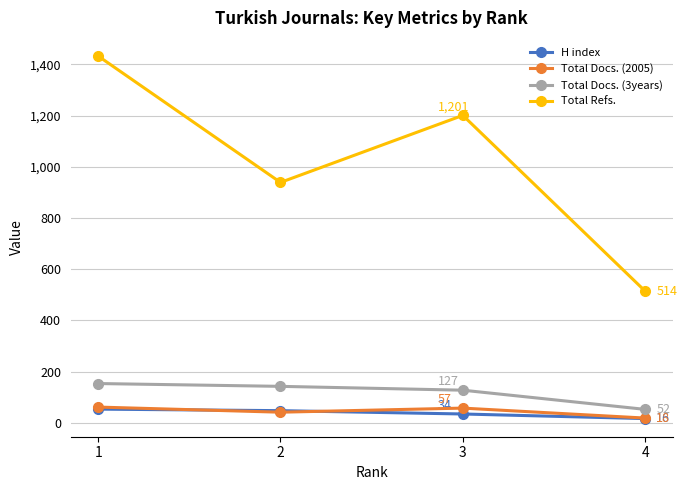

What is the value of the Total Refs. point at the 1st from the left?

1433